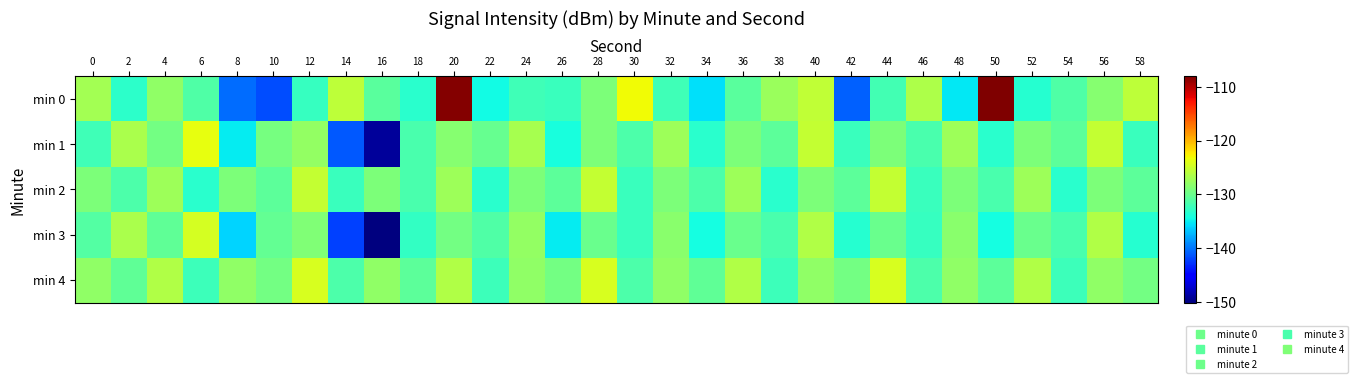

Reading right to left, what are all the values shown in this chart?

min 0: 58=-125.8	56=-128.6	54=-131.2	52=-133.4	50=-108.1	48=-135.2	46=-126.6	44=-132.0	42=-140.7	40=-125.5	38=-127.5	36=-130.8	34=-135.5	32=-132.2	30=-123.2	28=-129.0	26=-132.4	24=-132.1	22=-134.4	20=-108.4	18=-133.3	16=-130.7	14=-125.8	12=-132.7	10=-141.6	8=-140.4	6=-131.3	4=-128.1	2=-133.1	0=-127.0
min 1: 58=-132.4	56=-125.3	54=-130.6	52=-129.0	50=-133.2	48=-127.3	46=-131.6	44=-129.0	42=-132.4	40=-125.3	38=-130.6	36=-129.0	34=-133.2	32=-127.3	30=-131.4	28=-129.0	26=-134.1	24=-126.9	22=-130.2	20=-128.4	18=-131.7	16=-149.1	14=-141.2	12=-127.8	10=-129.3	8=-135.1	6=-123.6	4=-129.5	2=-126.8	0=-132.1
min 2: 58=-130.6	56=-129.0	54=-133.2	52=-127.3	50=-131.6	48=-129.0	46=-132.4	44=-125.3	42=-130.6	40=-129.0	38=-133.2	36=-127.3	34=-131.4	32=-129.0	30=-132.4	28=-125.3	26=-130.6	24=-129.0	22=-133.2	20=-127.3	18=-131.6	16=-129.0	14=-132.4	12=-125.3	10=-130.6	8=-129.0	6=-133.2	4=-127.3	2=-131.4	0=-129.0
min 3: 58=-133.4	56=-126.3	54=-131.6	52=-130.0	50=-134.2	48=-128.3	46=-132.6	44=-130.0	42=-133.4	40=-126.3	38=-131.6	36=-130.0	34=-134.2	32=-128.3	30=-132.4	28=-130.0	26=-135.1	24=-127.9	22=-131.2	20=-129.4	18=-132.7	16=-150.1	14=-142.2	12=-128.8	10=-130.3	8=-136.1	6=-124.6	4=-130.5	2=-126.8	0=-131.1
min 4: 58=-129.6	56=-128.0	54=-132.2	52=-126.3	50=-130.6	48=-128.0	46=-131.4	44=-124.3	42=-129.6	40=-128.0	38=-132.2	36=-126.3	34=-130.4	32=-128.0	30=-131.4	28=-124.3	26=-129.6	24=-128.0	22=-132.2	20=-126.3	18=-130.6	16=-128.0	14=-131.4	12=-124.3	10=-129.6	8=-128.0	6=-132.2	4=-126.3	2=-130.4	0=-128.0